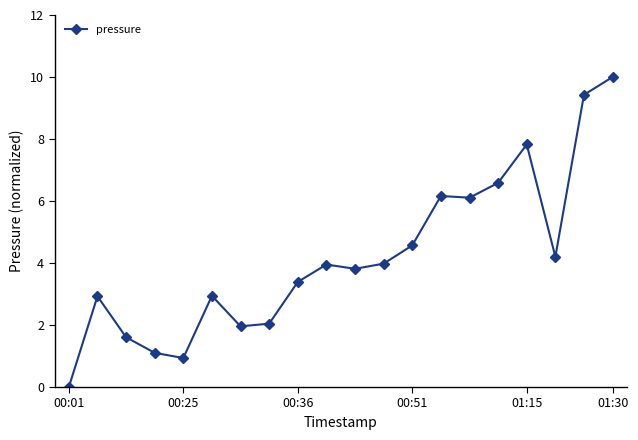

What is the greatest value displayed?

10.0